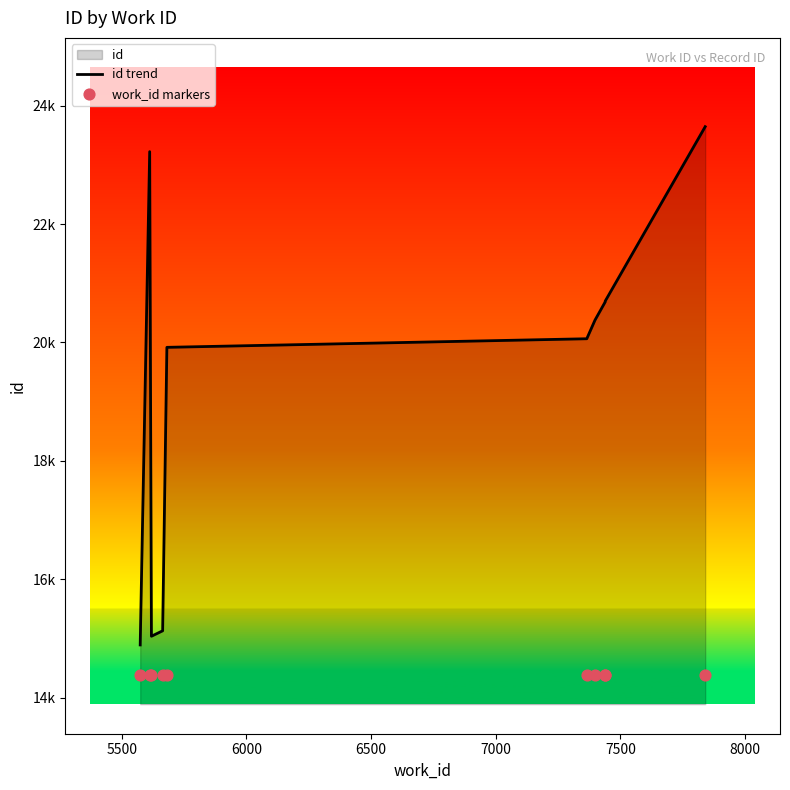

Which series has the widest spread of Y values?

id trend